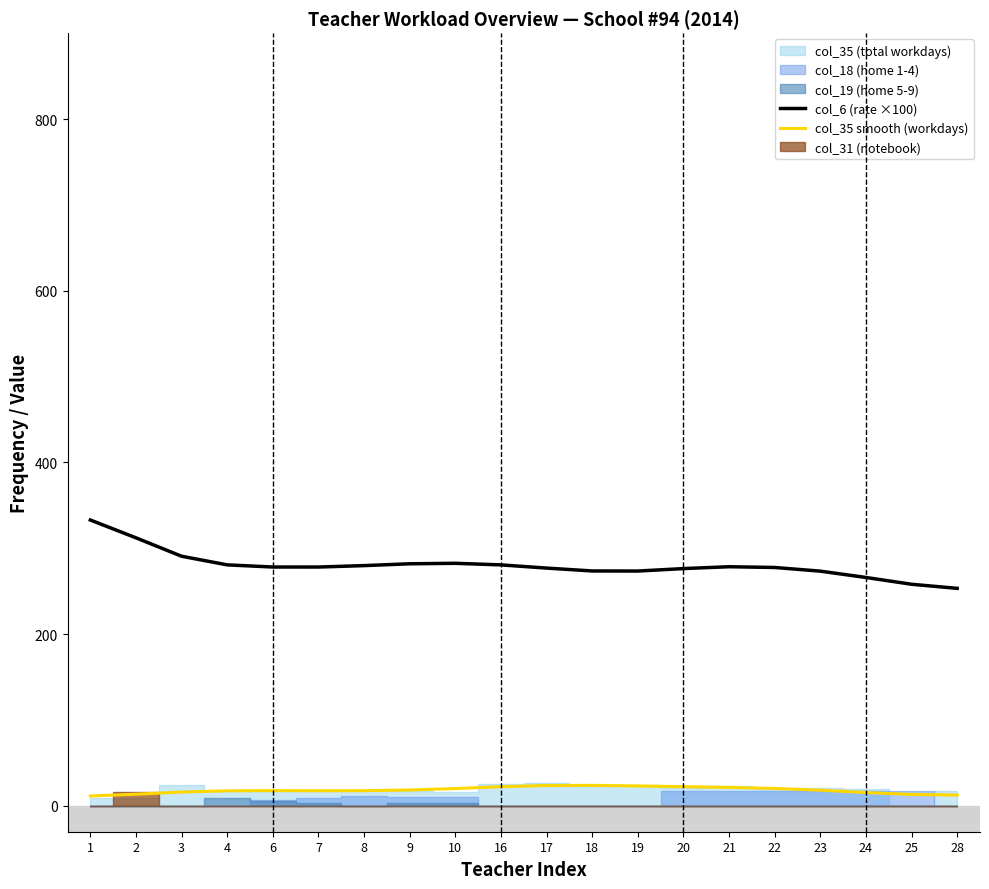

How many lines are shown in the chart?

2